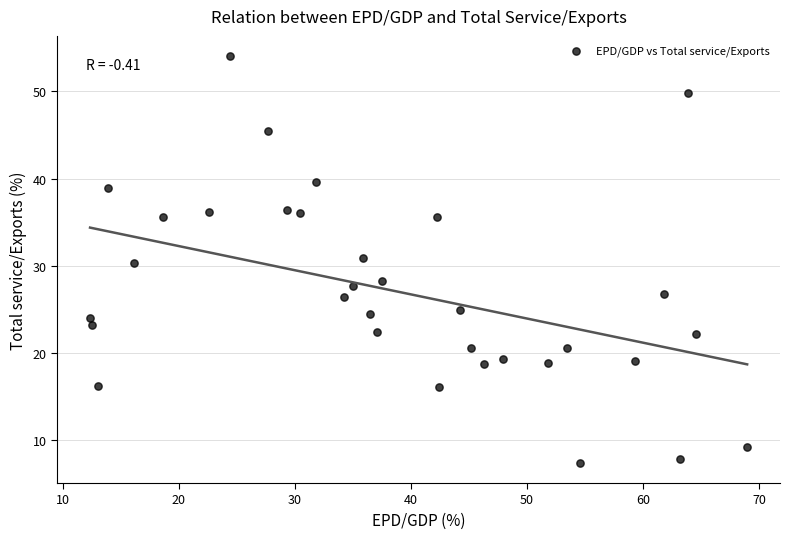

What is the range of X values (max minus min)?

56.6